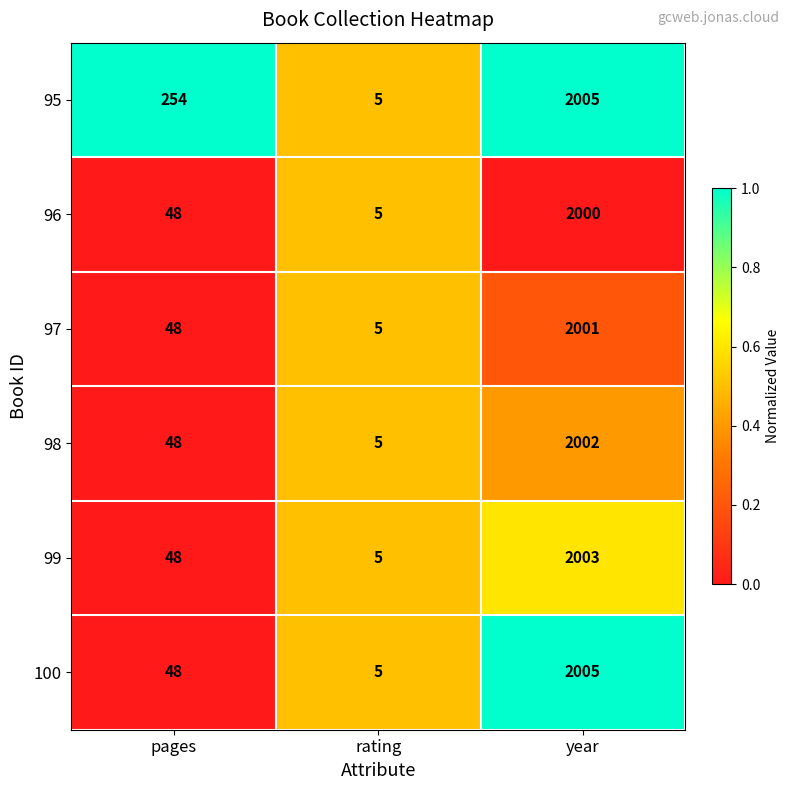

At which label does 100 reach its minimum?

rating